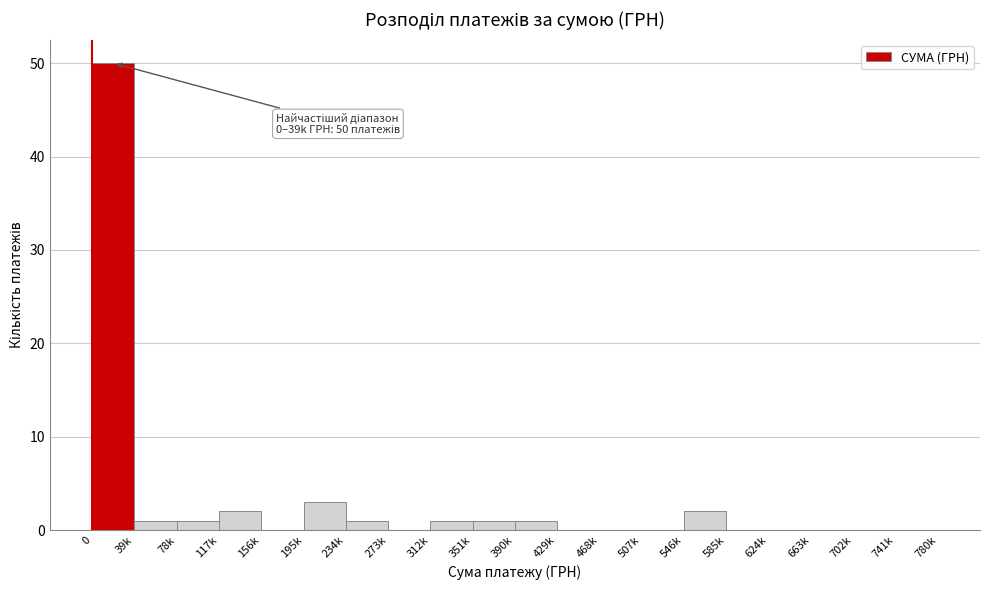

Reading left to right, transcribe all the data shown in this chart.

0=50	39k=1	78k=1	117k=2	156k=0	195k=3	234k=1	273k=0	312k=1	351k=1	390k=1	429k=0	468k=0	507k=0	546k=2	585k=0	624k=0	663k=0	702k=0	741k=0